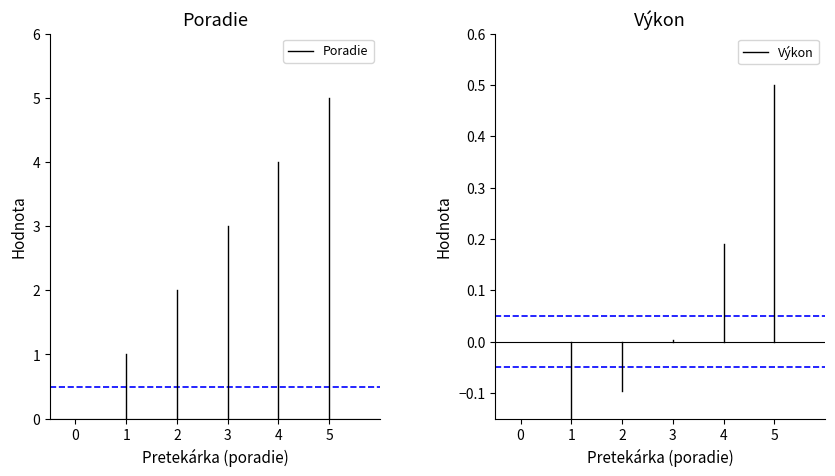

How many lines are shown in the chart?

2